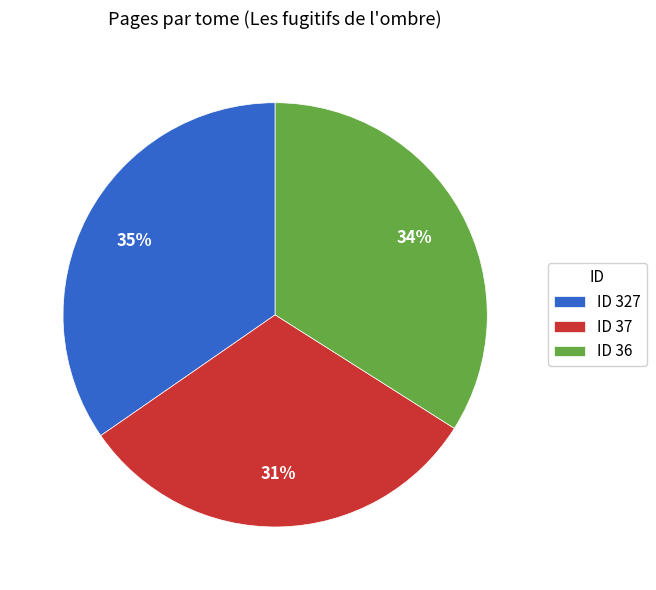

Combined, do ID 327 and ID 37 account for over 50%?

Yes